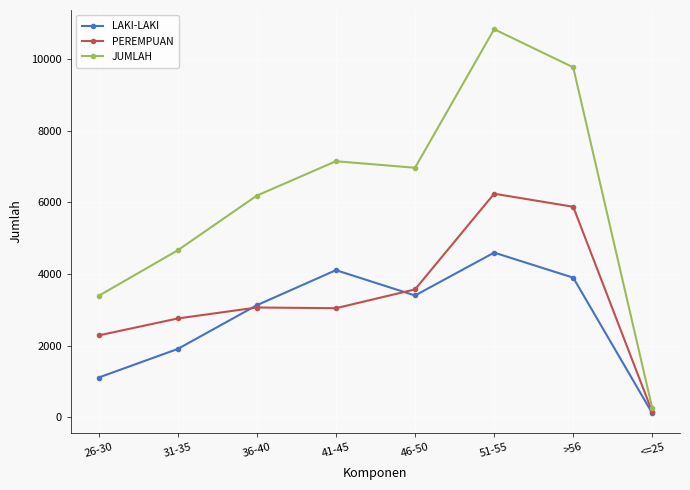

At 51-55, list the series in order from smallest to largest.

LAKI-LAKI, PEREMPUAN, JUMLAH